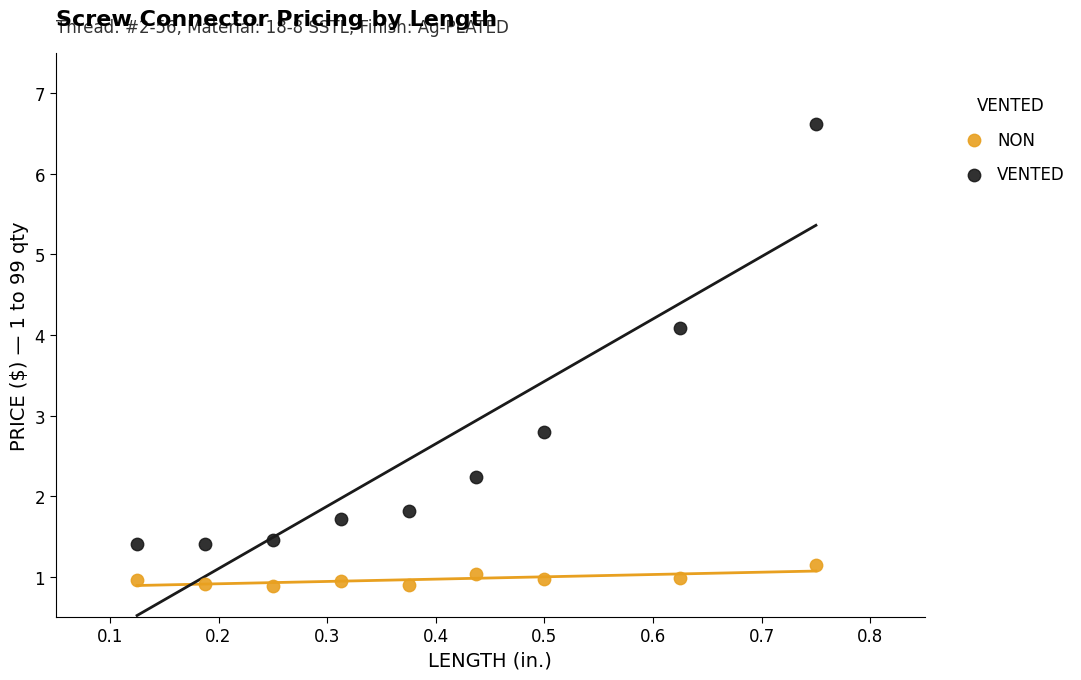

Across all data points, what is the range of X values (max minus min)?

0.6